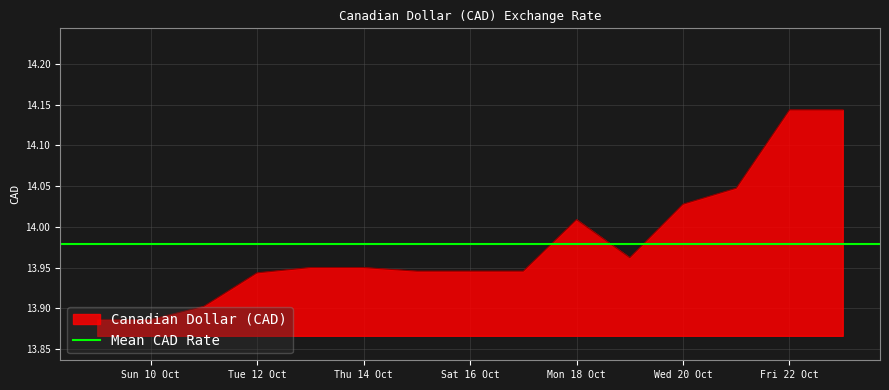

What is the change in value from 2021-10-11 to 2021-10-21?

+0.1